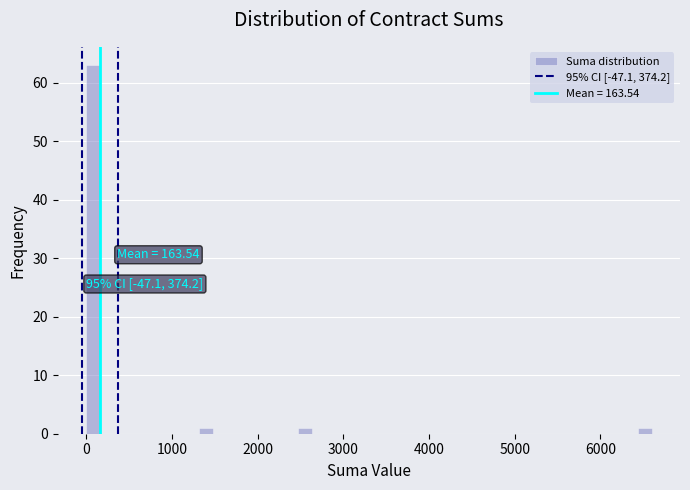

Read against the x-axis, roughly where is the centre of the tallest bar?

100